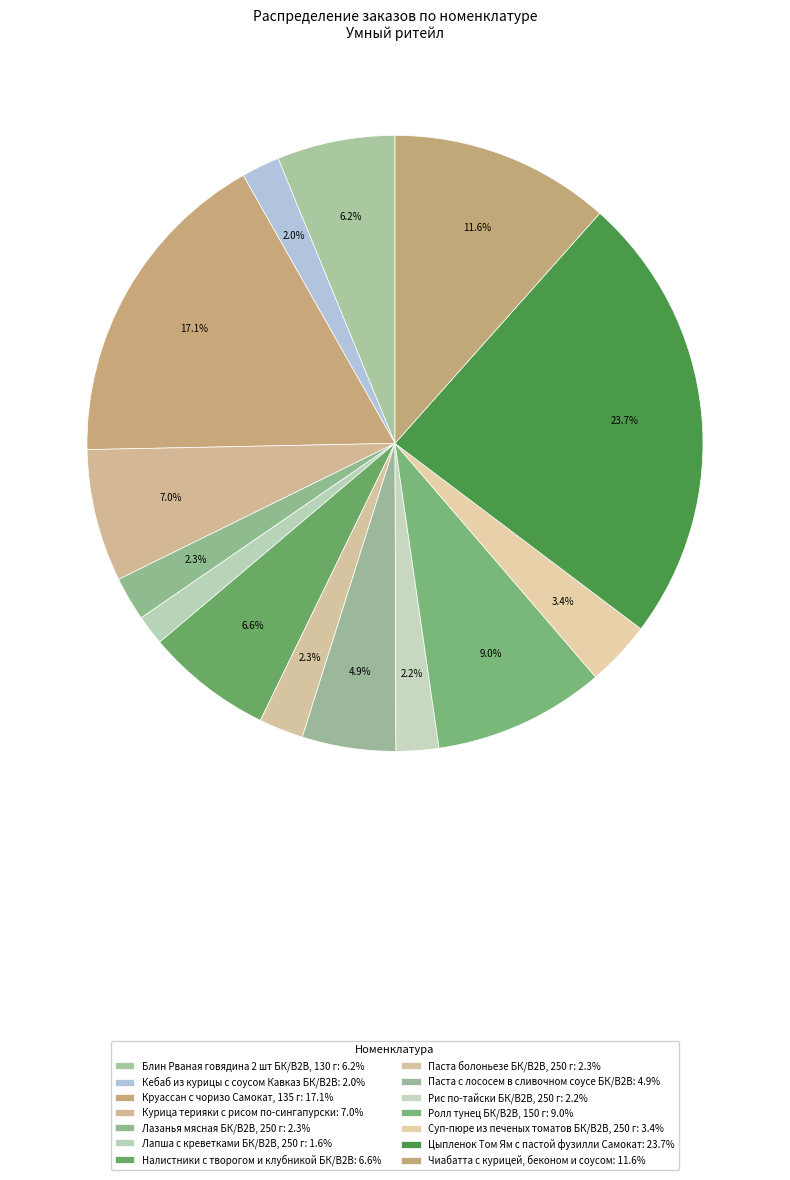

The Лапша с креветками БК/В2В, 250 г slice represents 16% of the pie. True or false?

False